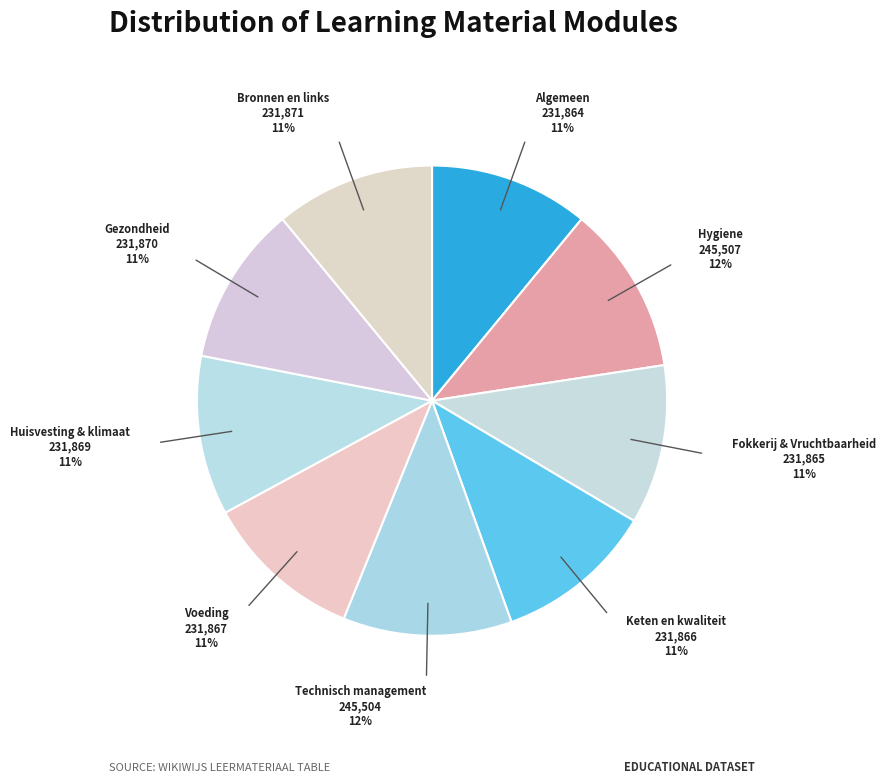

How many segments does this pie chart have?

9